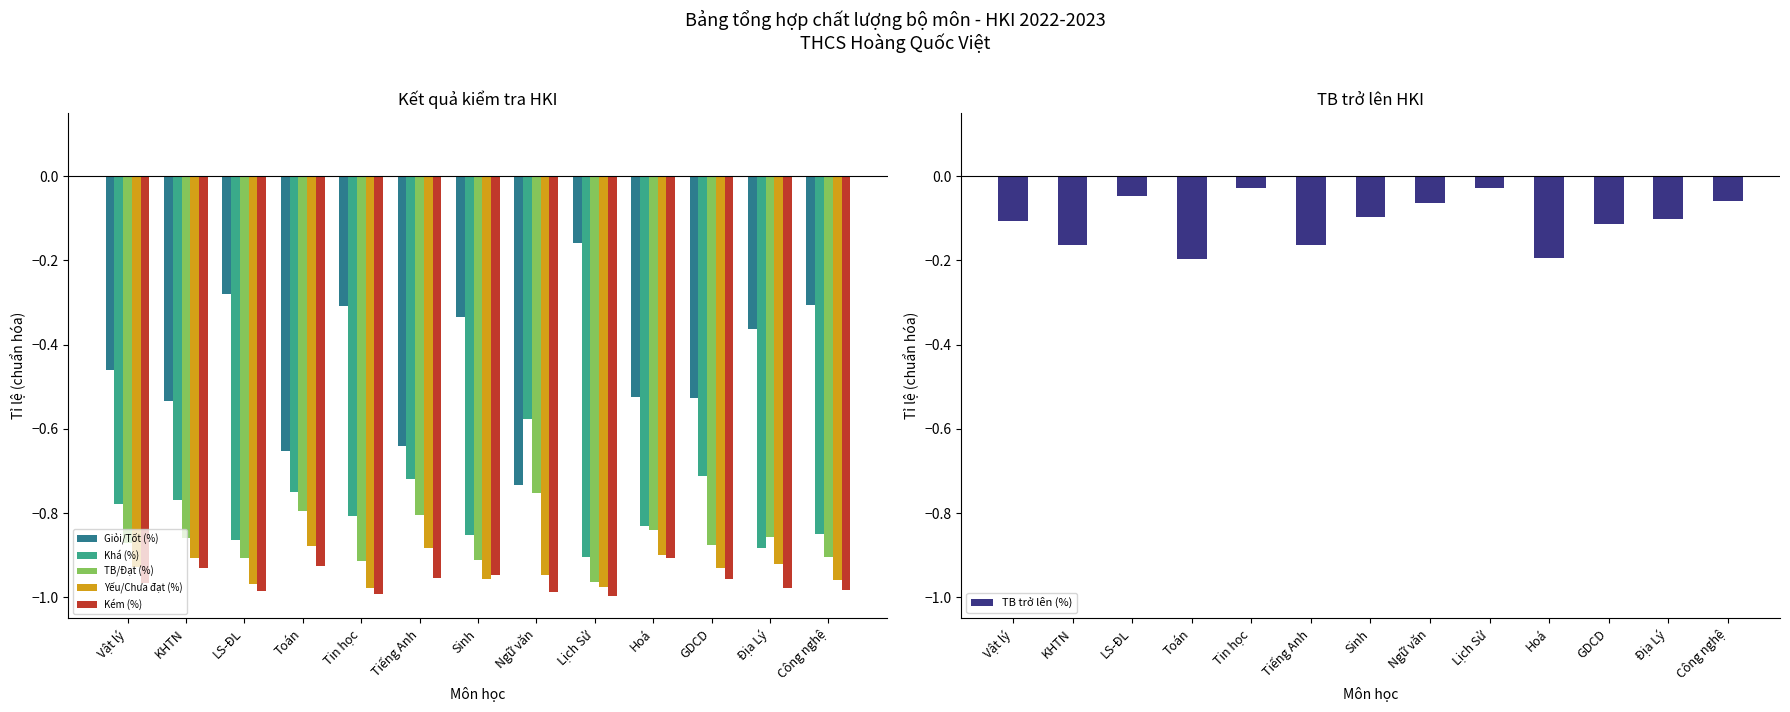

At which label is Kém (%) closest to 0?

Hoá